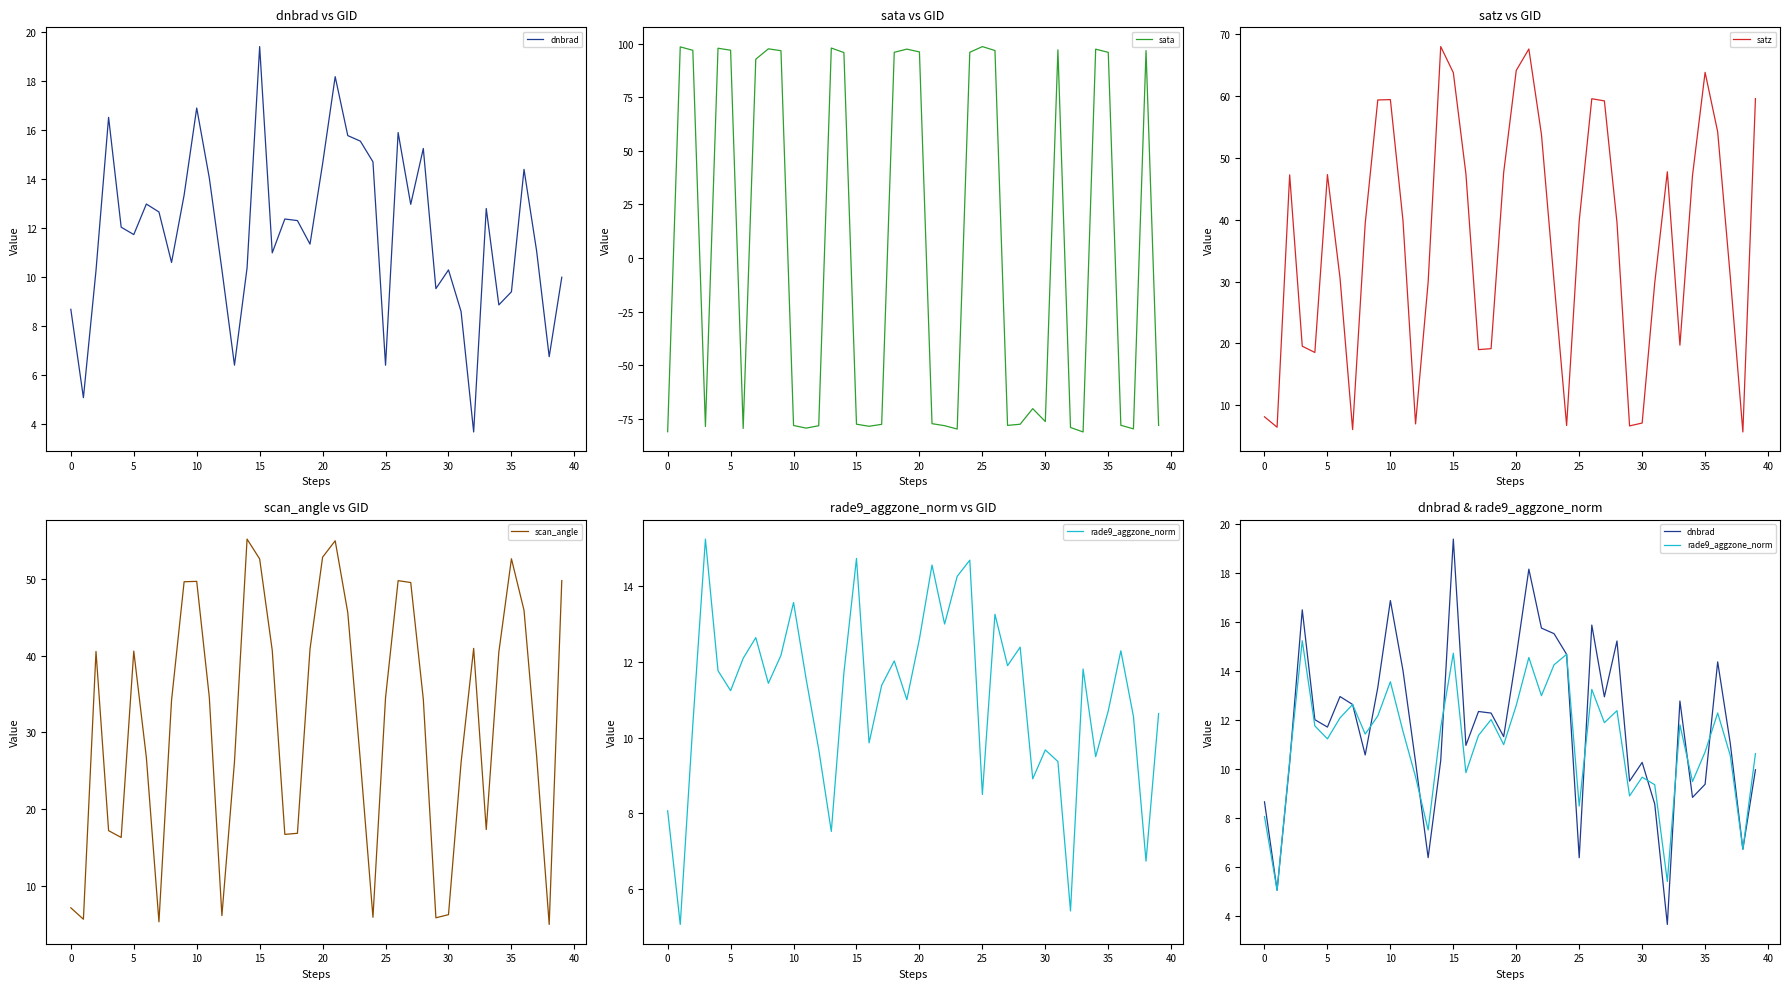

What is the maximum value for satz?

68.0